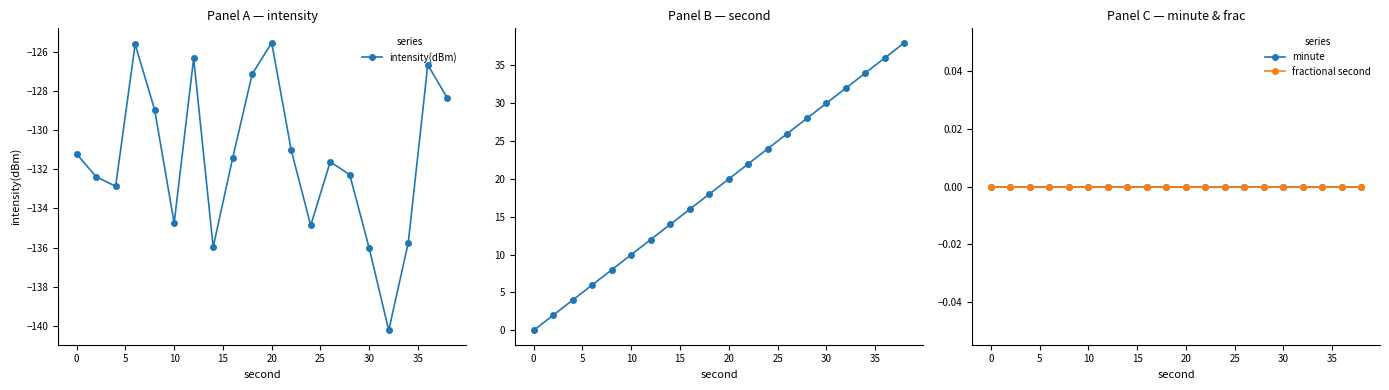

What is the highest value of the intensity(dBm) series?

-125.5